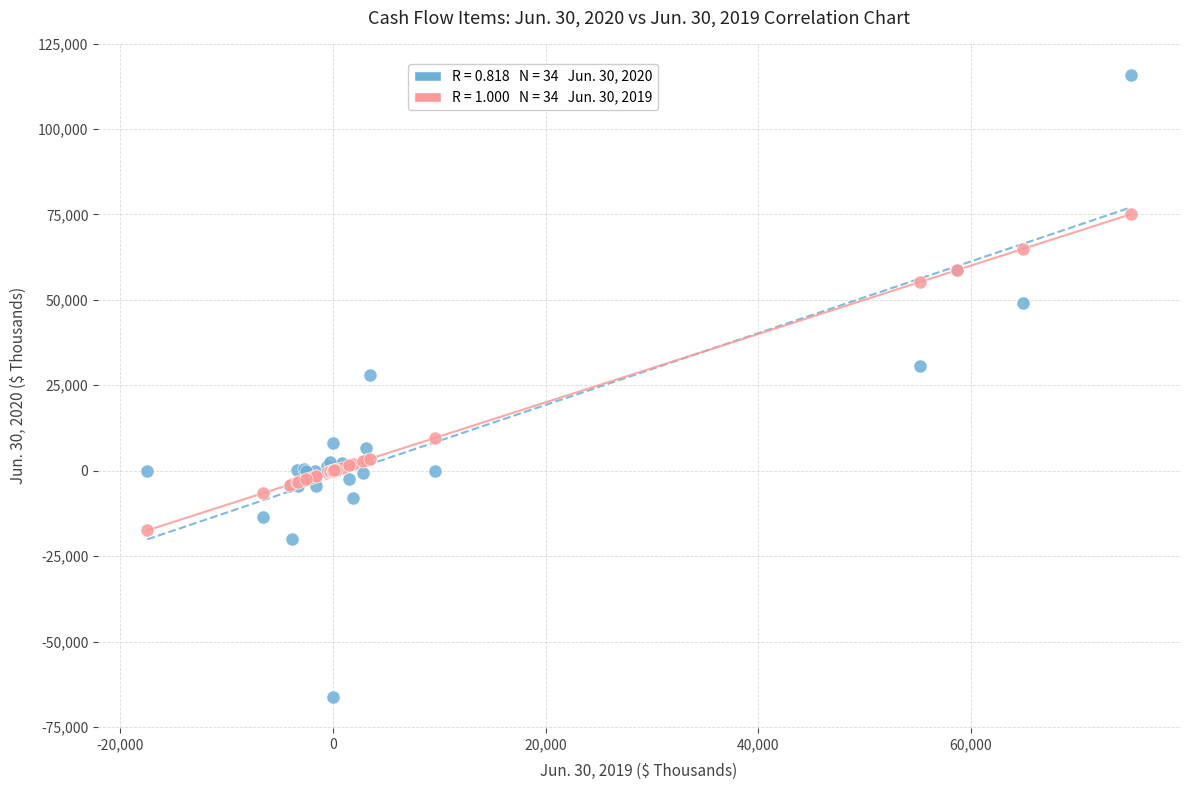

Across all series, what Y value is closest to 24833?

28036